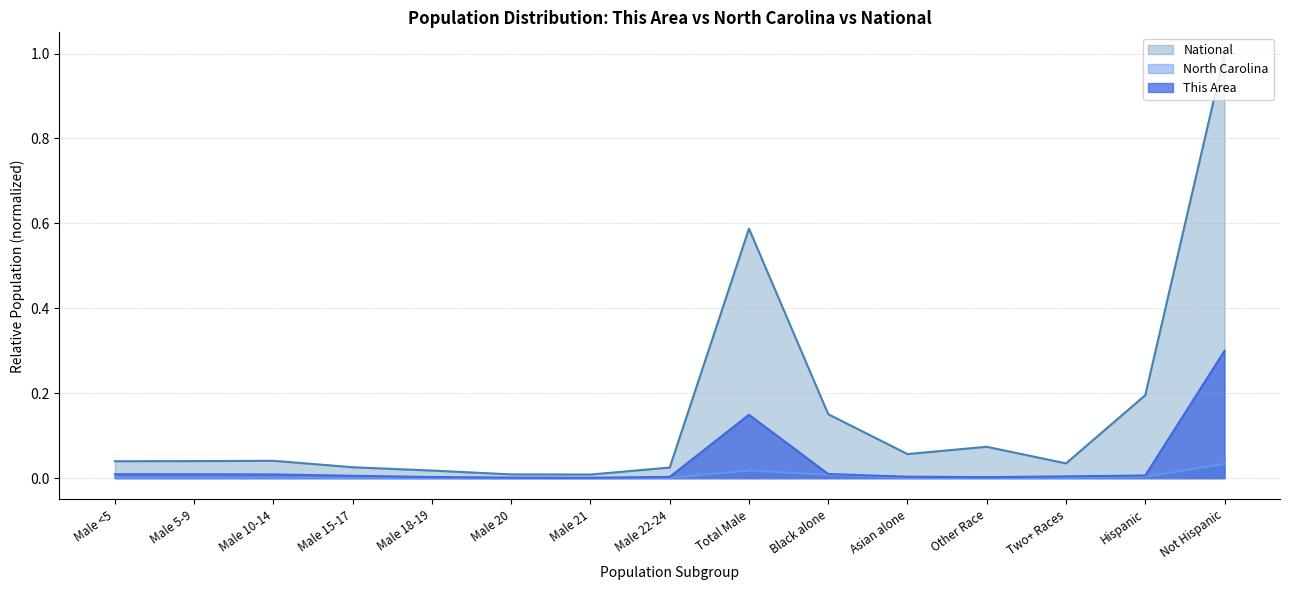

What are all the series names shown in the legend?

National, North Carolina, This Area